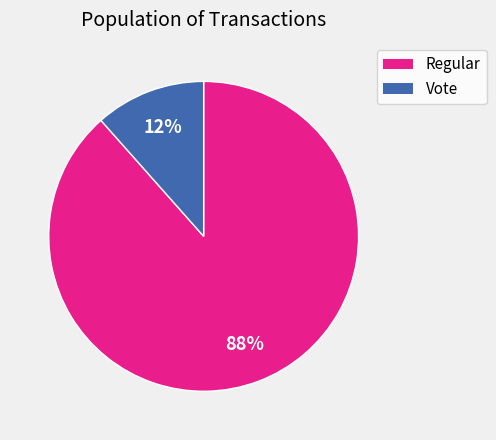

Does any single category account for the majority?

Yes